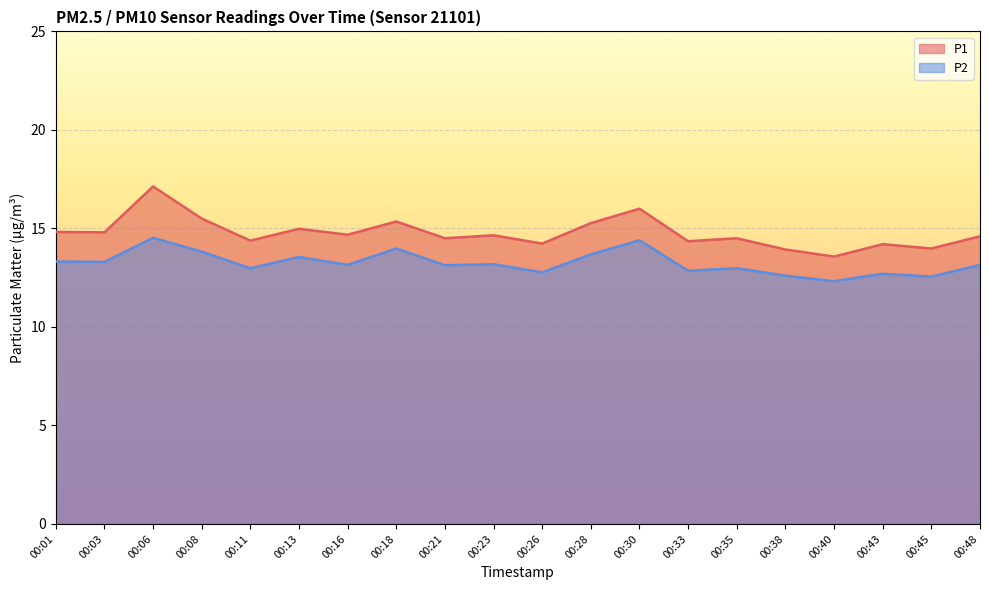

List the series in order of their overall mean, highest first.

P1, P2